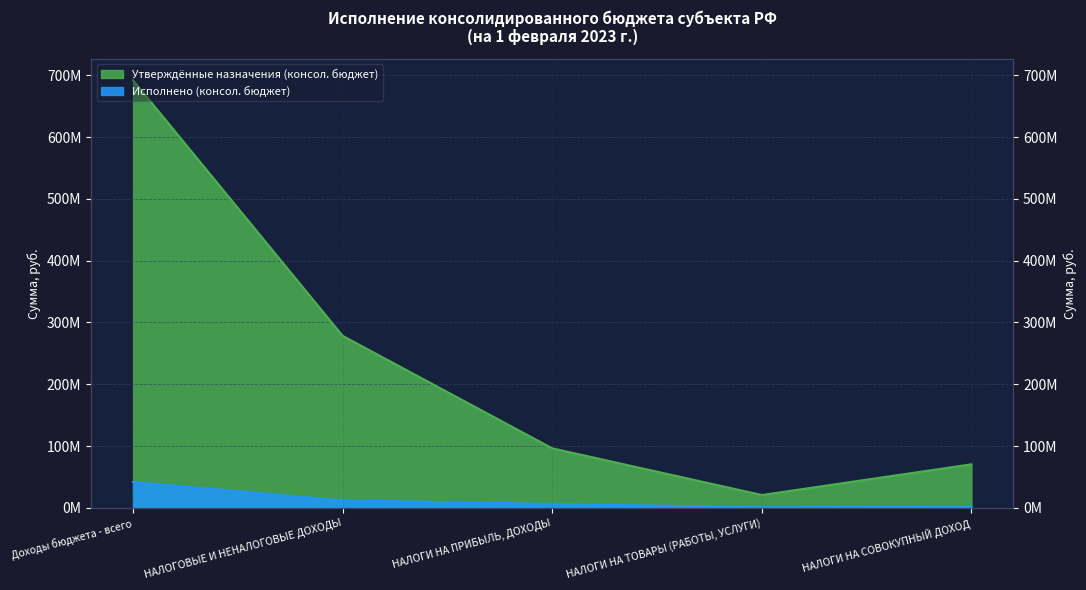

What are all the series names shown in the legend?

Утверждённые назначения (консол. бюджет), Исполнено (консол. бюджет)